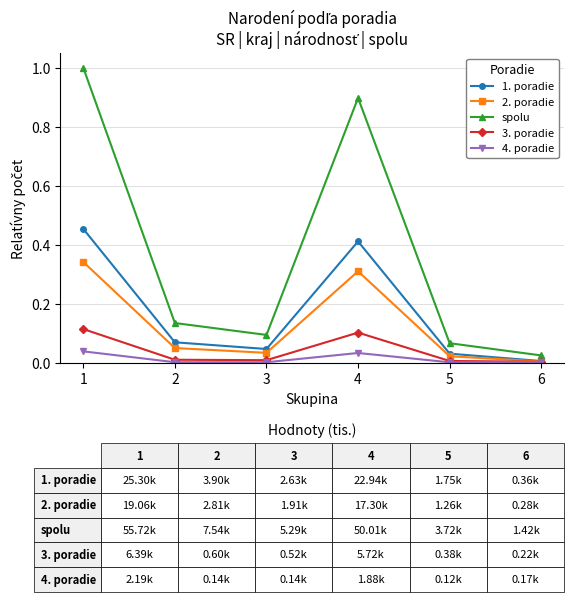

What is the greatest value displayed?

1.0